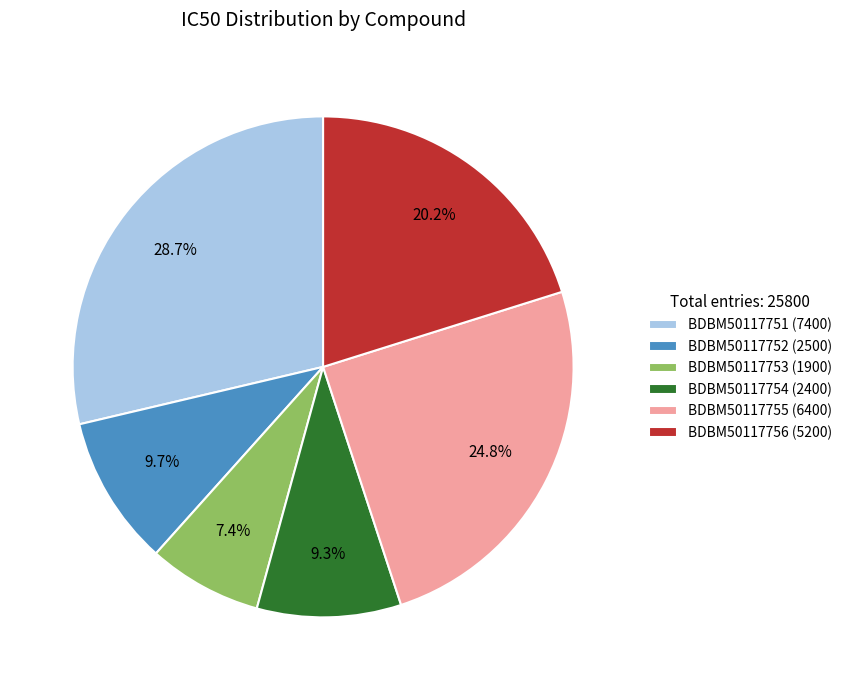

Combined, do BDBM50117756 and BDBM50117751 account for over 50%?

No